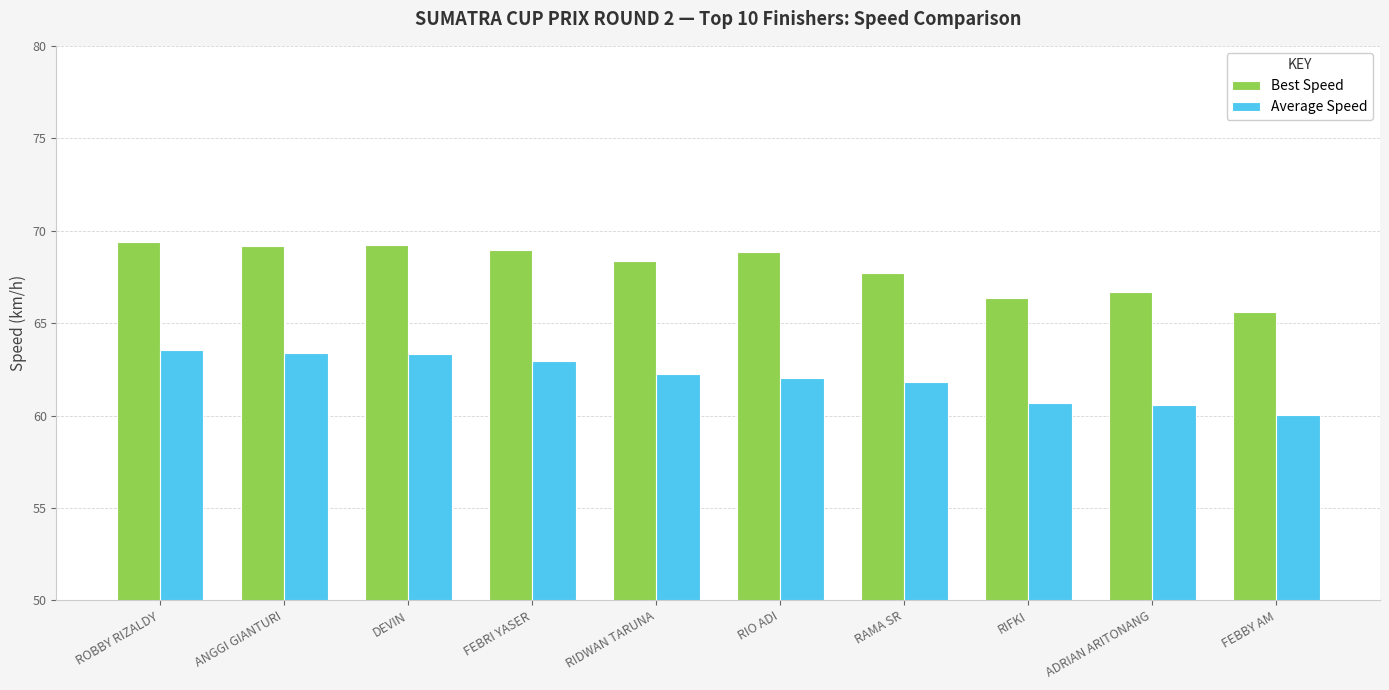

What value does the Average Speed series have at RAMA SR?

61.8